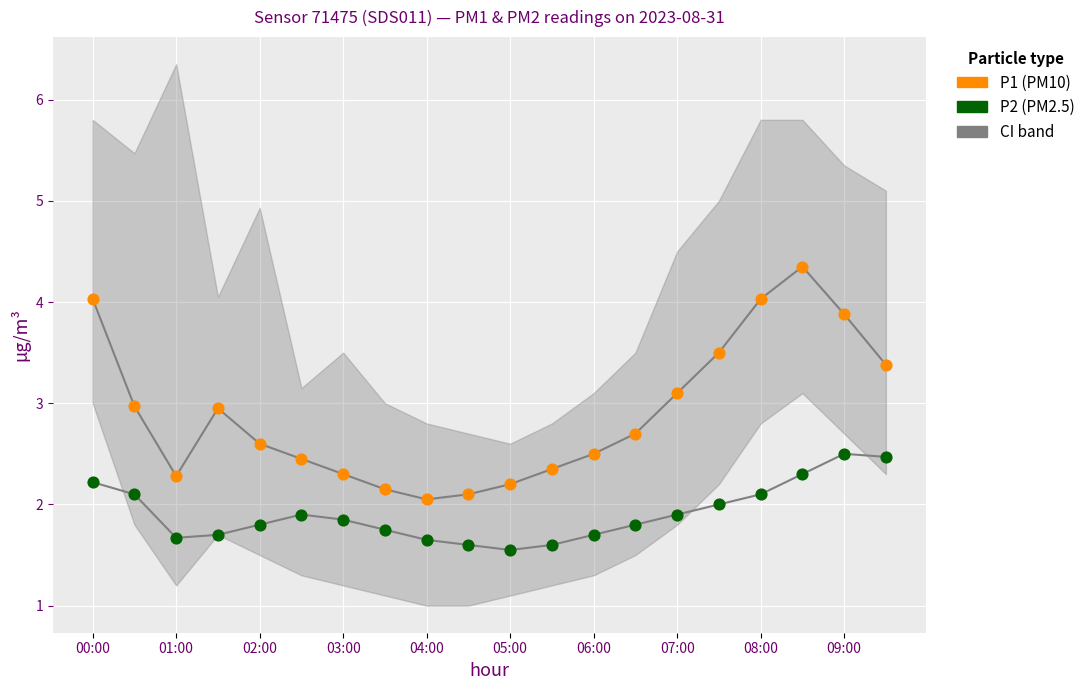

Across all data points, what is the range of Y values (max minus min)?

2.8